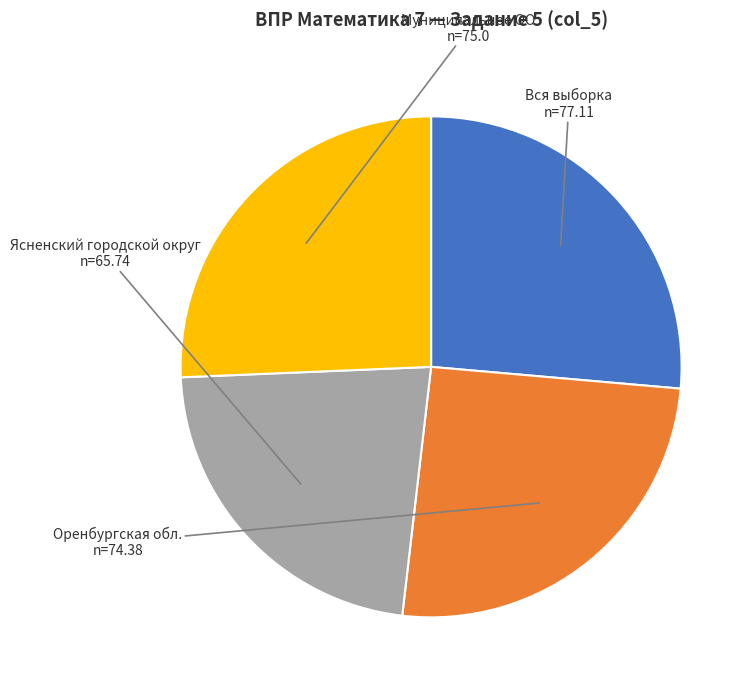

The Вся выборка slice represents 26% of the pie. True or false?

True